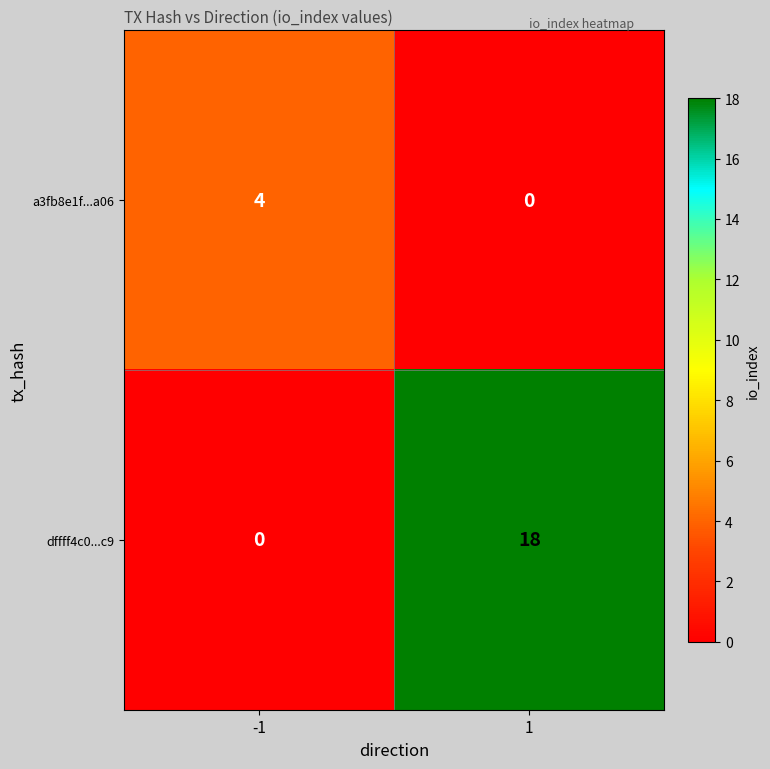

How many categories are shown in the chart?

2